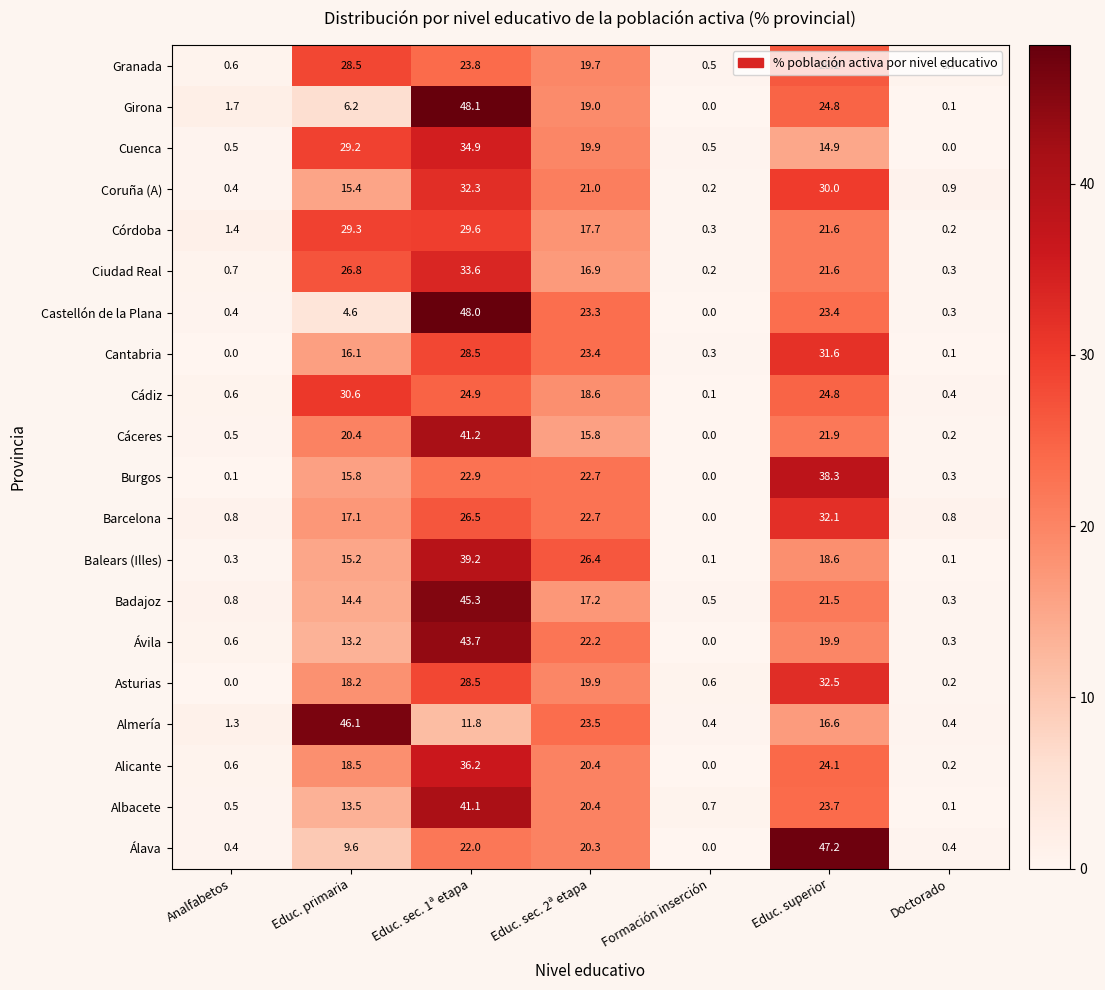

At which label is Badajoz closest to 22?

Educ. superior